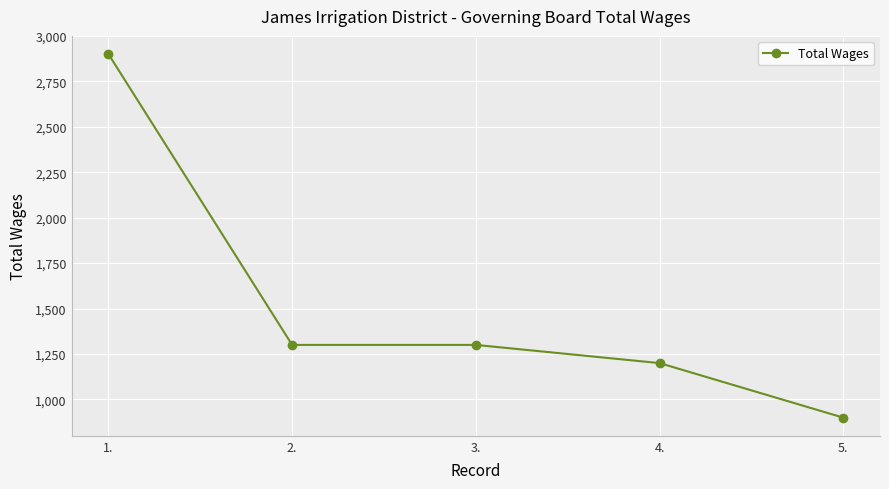

How many lines are shown in the chart?

1